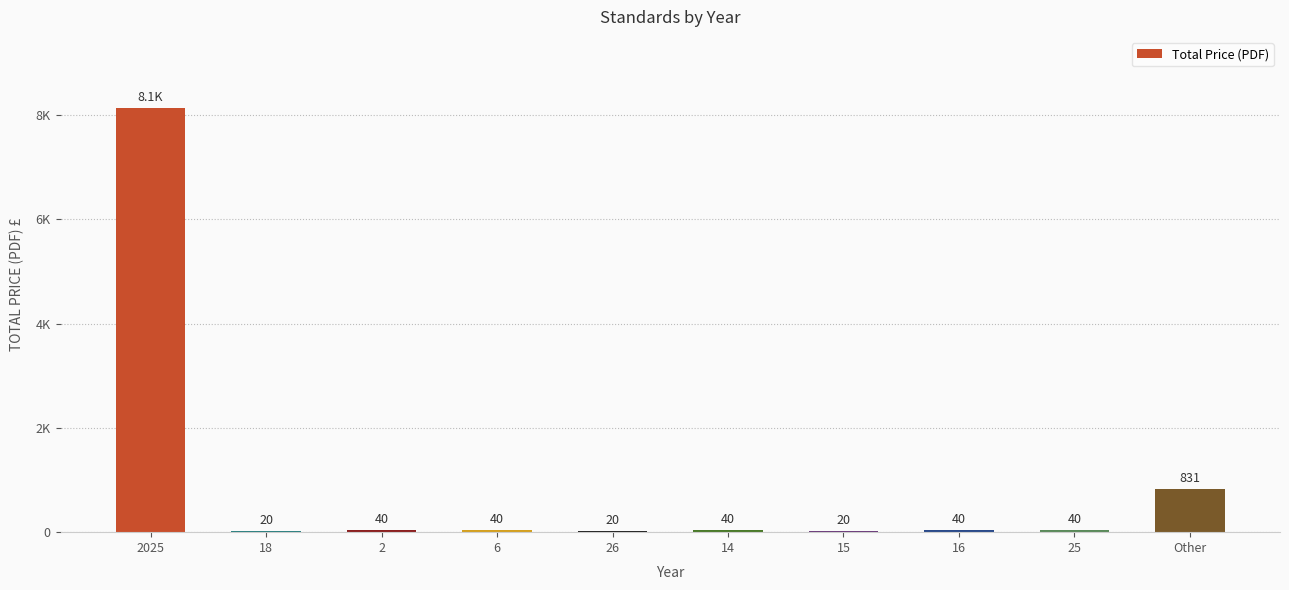

Is it true that the value at 14 is 69?

False